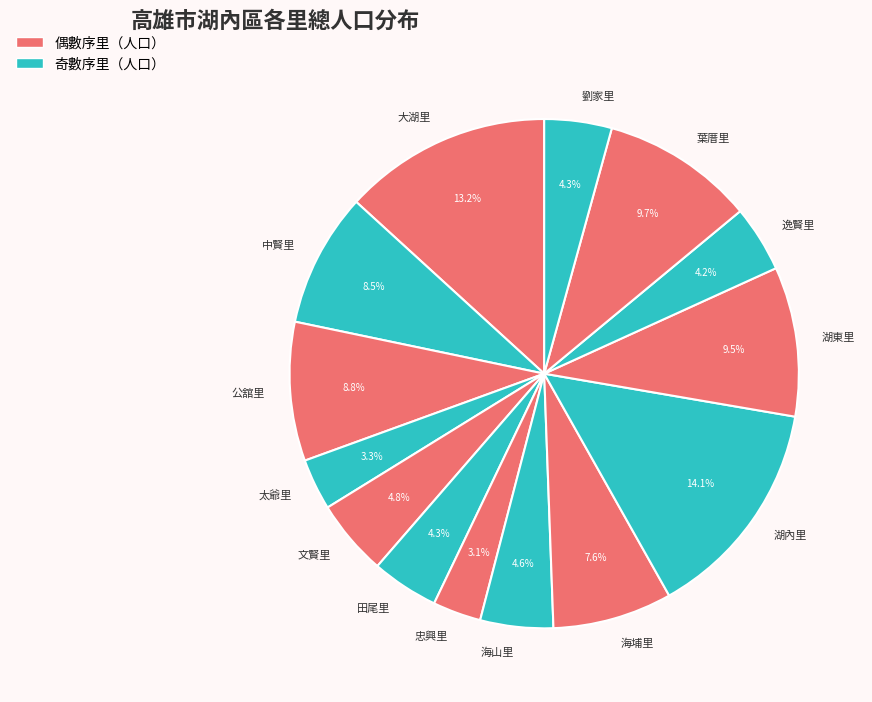

Combined, do 劉家里 and 忠興里 account for over 50%?

No